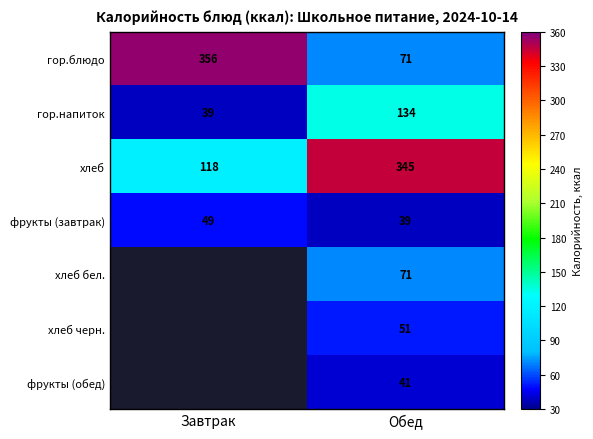

What is the difference between the гор.блюдо values at Завтрак and Обед?

285